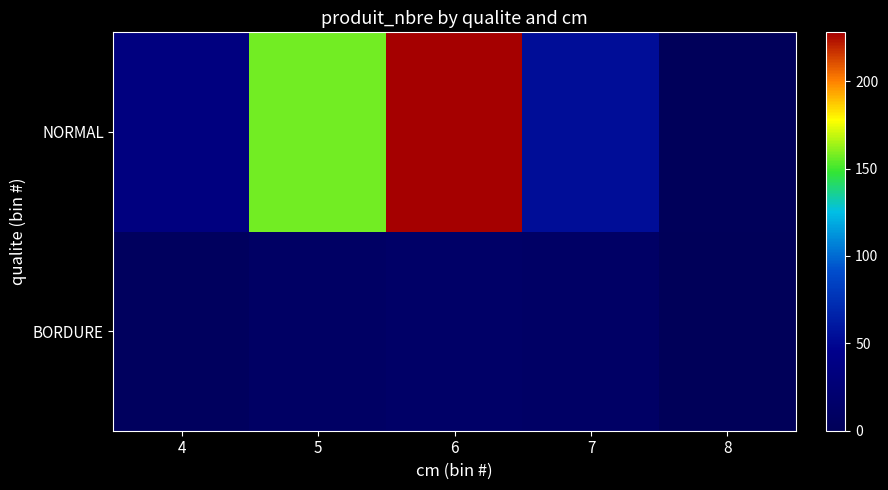

How many series are shown in this chart?

2